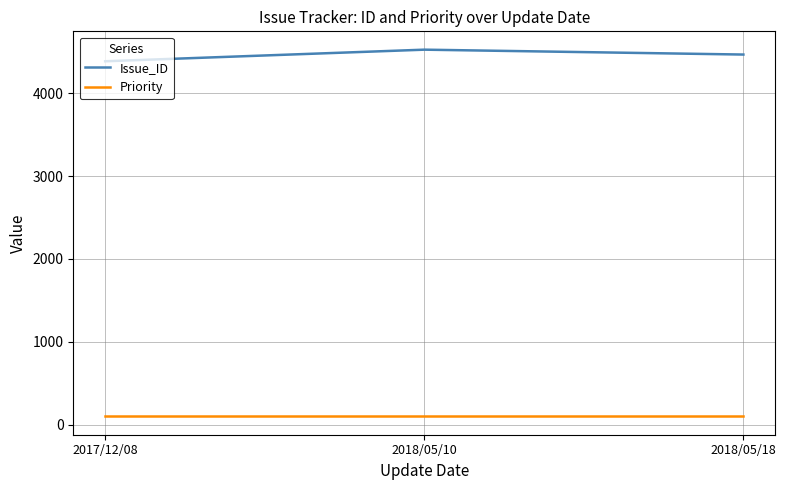

Reading right to left, extract all data points from this chart.

Issue_ID: 4468	4527	4387
Priority: 100	100	100